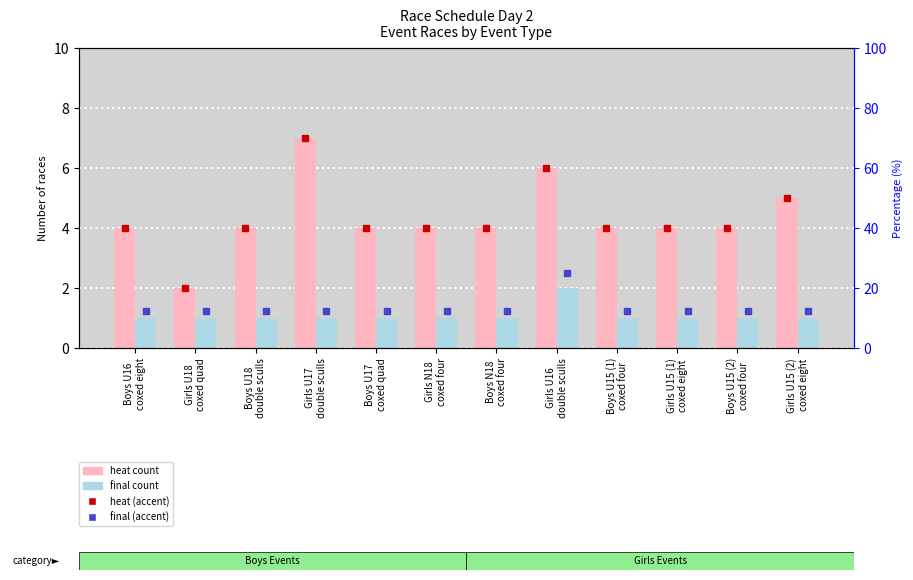

Is the value of heat at Girls U16
double sculls greater than the value of final at Girls N18
coxed four?

Yes